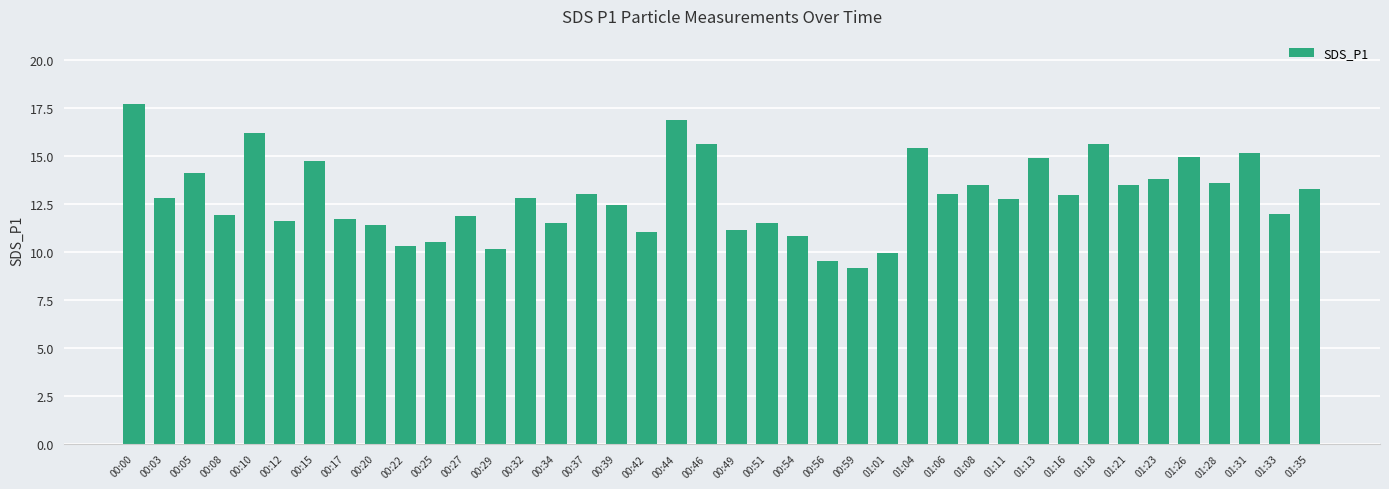

What is the sum of all values?

514.4